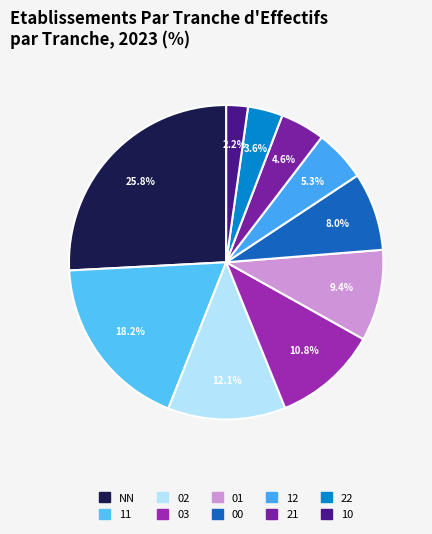

How much of the chart is everything except 21?

95.4%